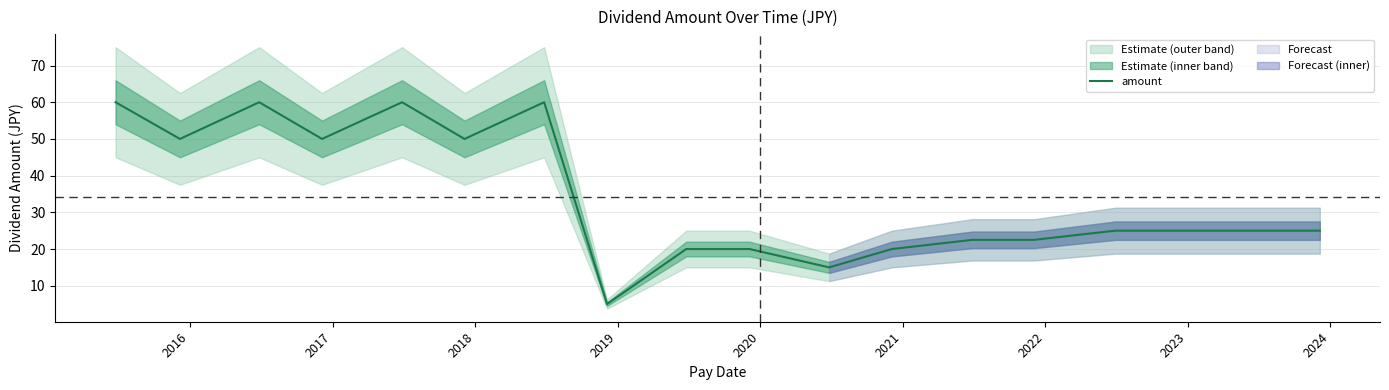

What is the minimum value for amount?

5.0